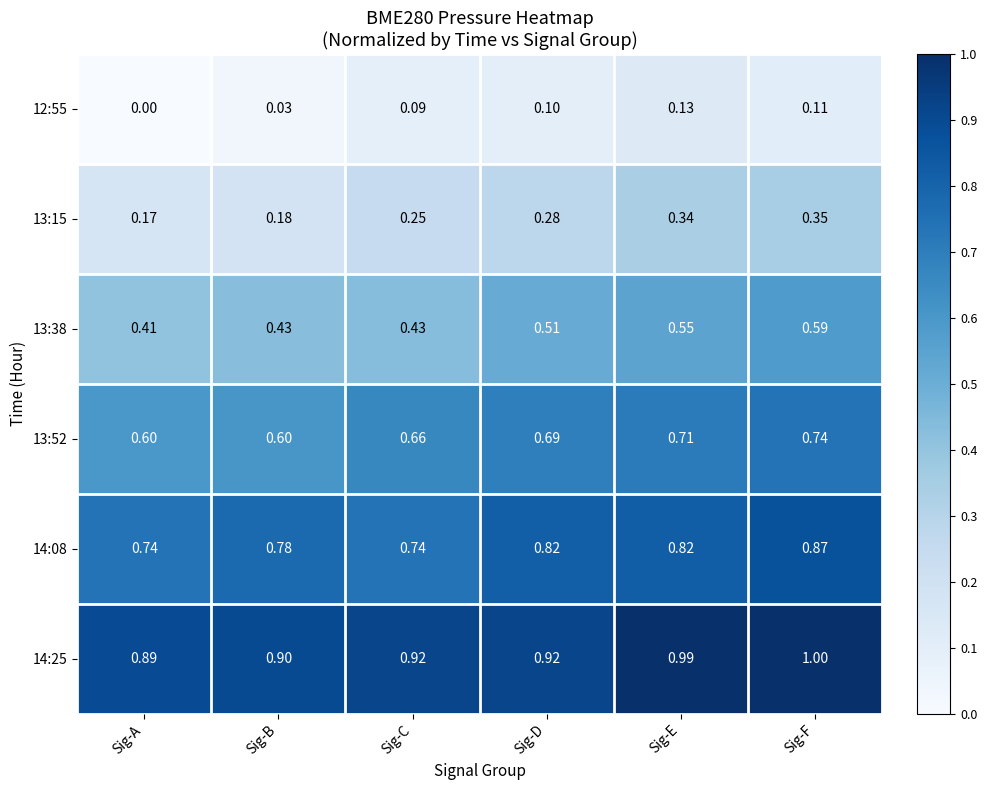

List the series in order of their peak value, lowest first.

12:55, 13:15, 13:38, 13:52, 14:08, 14:25